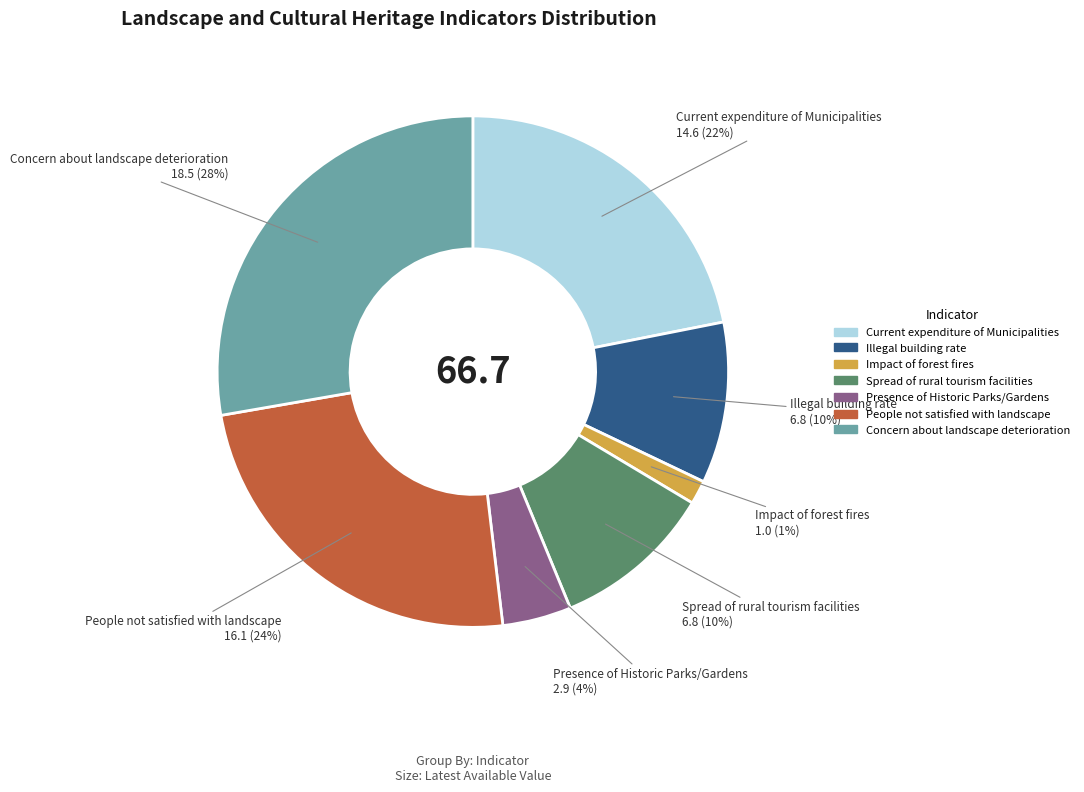

Is it true that Concern about landscape deterioration is 43% of the pie?

False